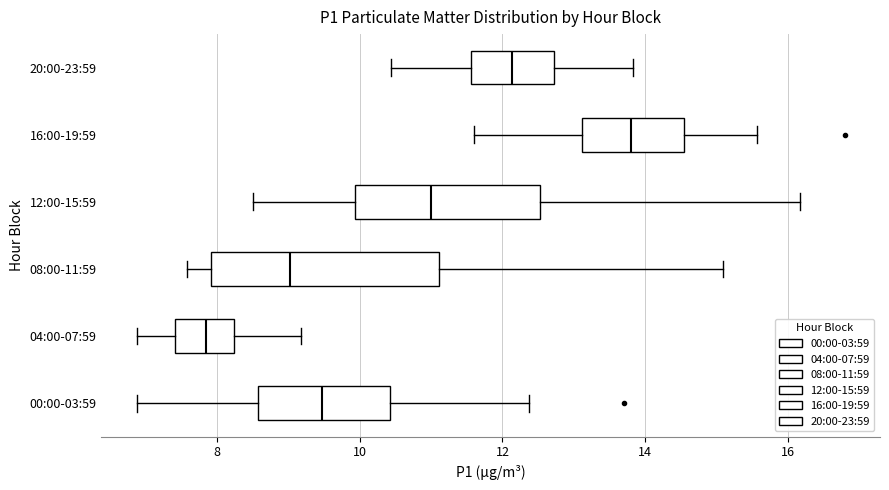

Where does the left whisker of the box for 16:00-19:59 end on the x-axis? The values are not printed on the chart, so give them approximately, as read against the axis.

11.6